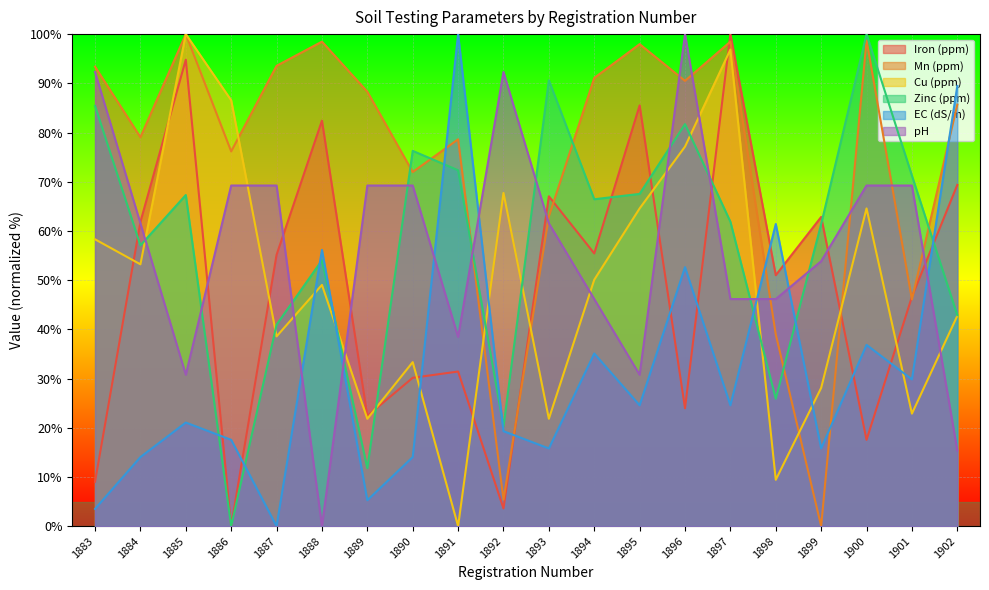

What is the average value of the EC (dS/m) series?

31.8